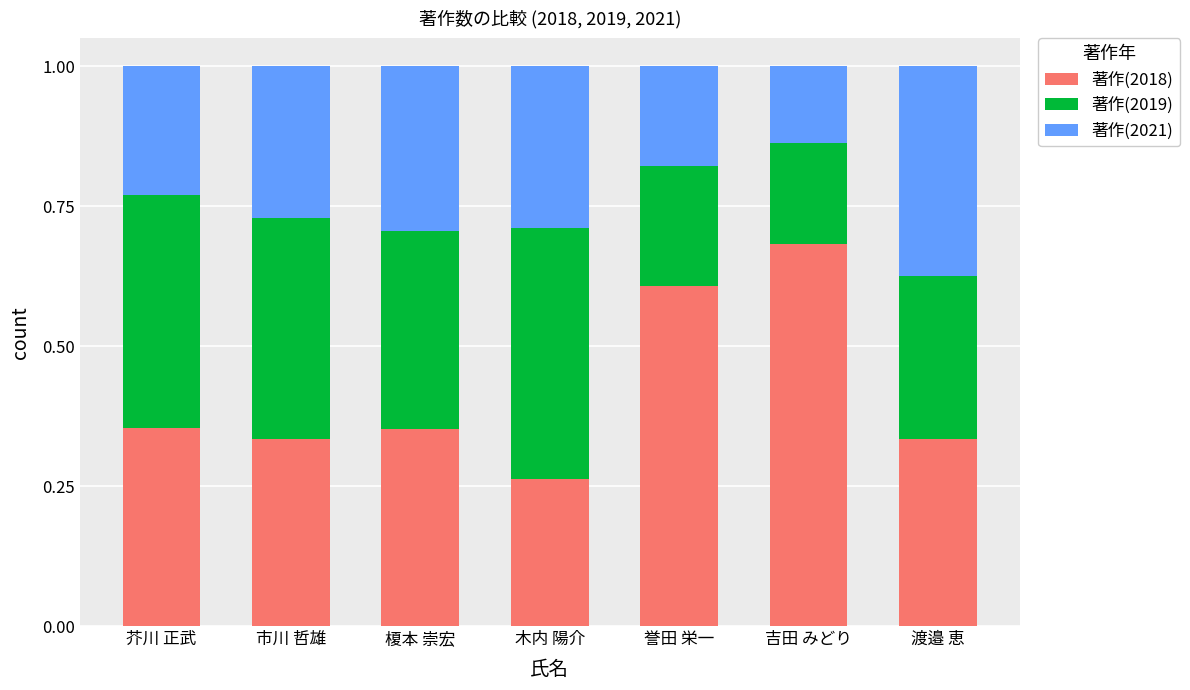

What is the total value across all series at 榎本 崇宏?

1.0